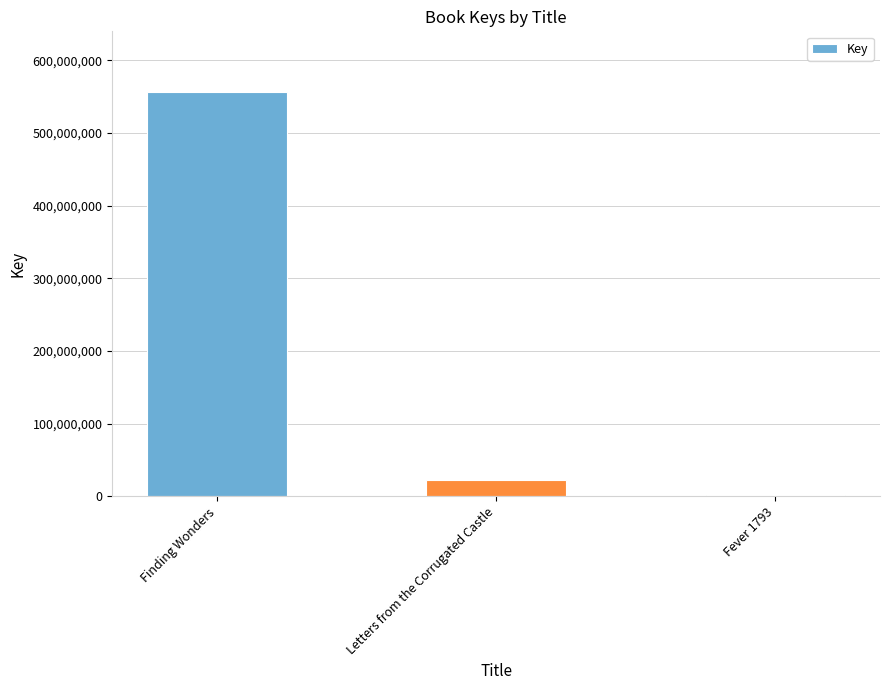

True or false: the data shows 556508003 at Finding Wonders.

True